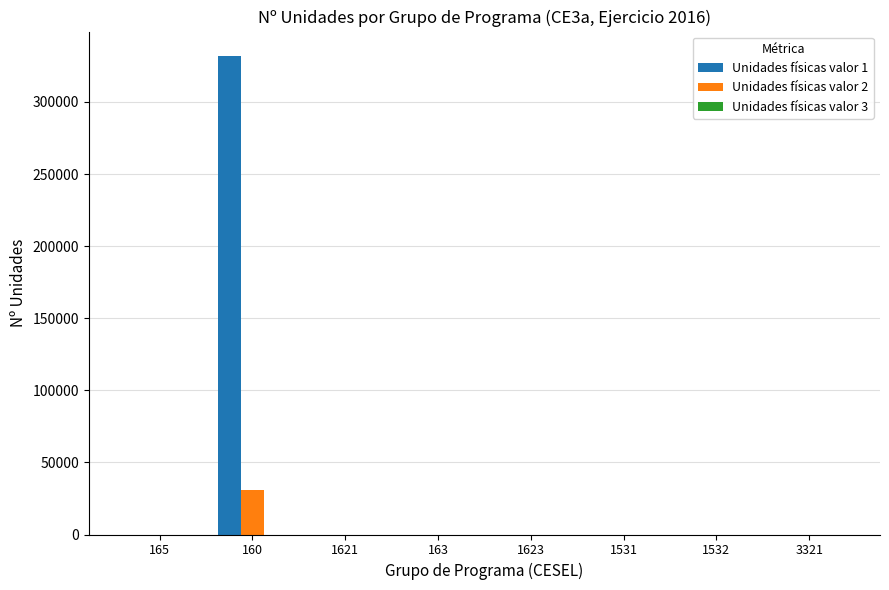

The value of Unidades físicas valor 1 at 1531 is 0. True or false?

True